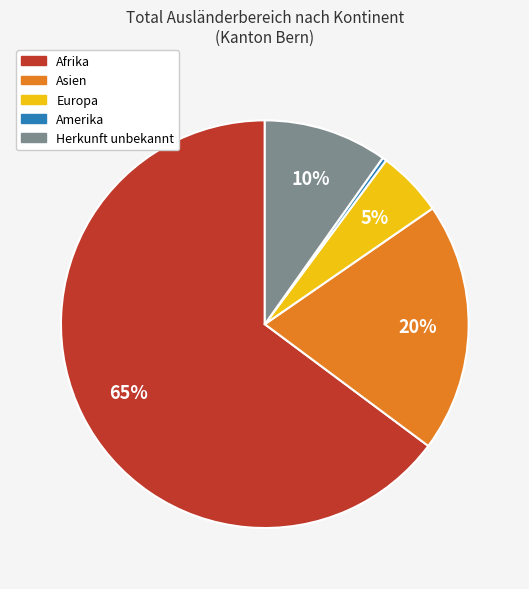

Count the number of slices in the pie.

5